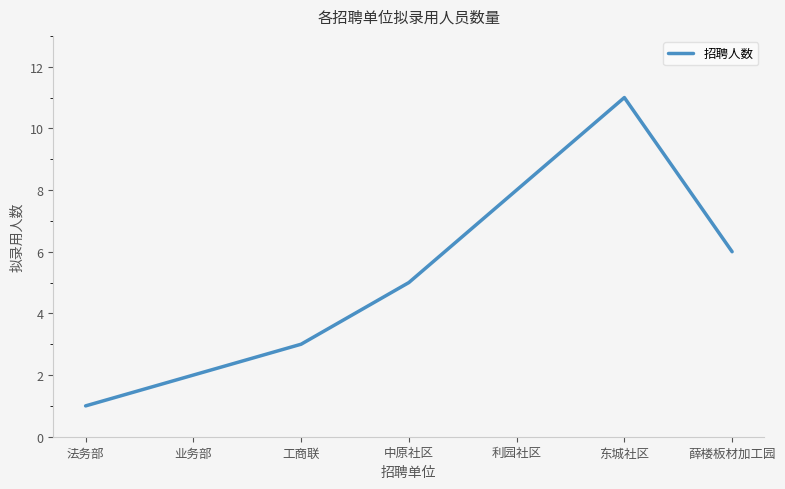

Is it true that the value at 薛楼板材加工园 is 6?

True